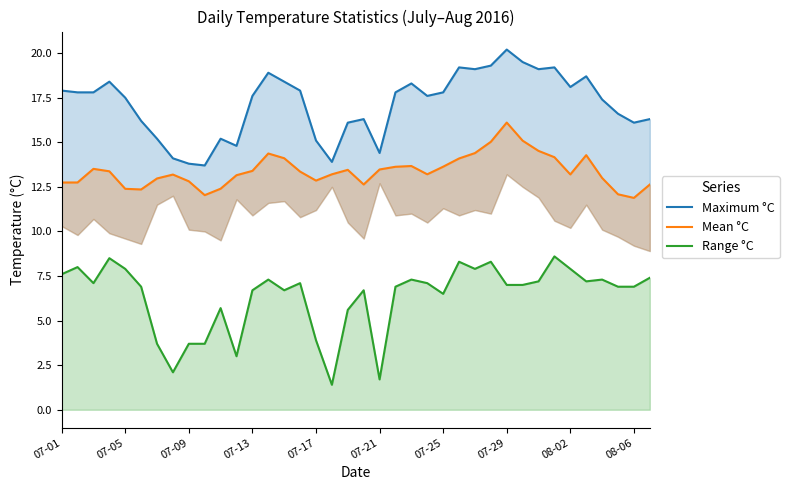

True or false: Maximum °C and Range °C cross at least once.

False